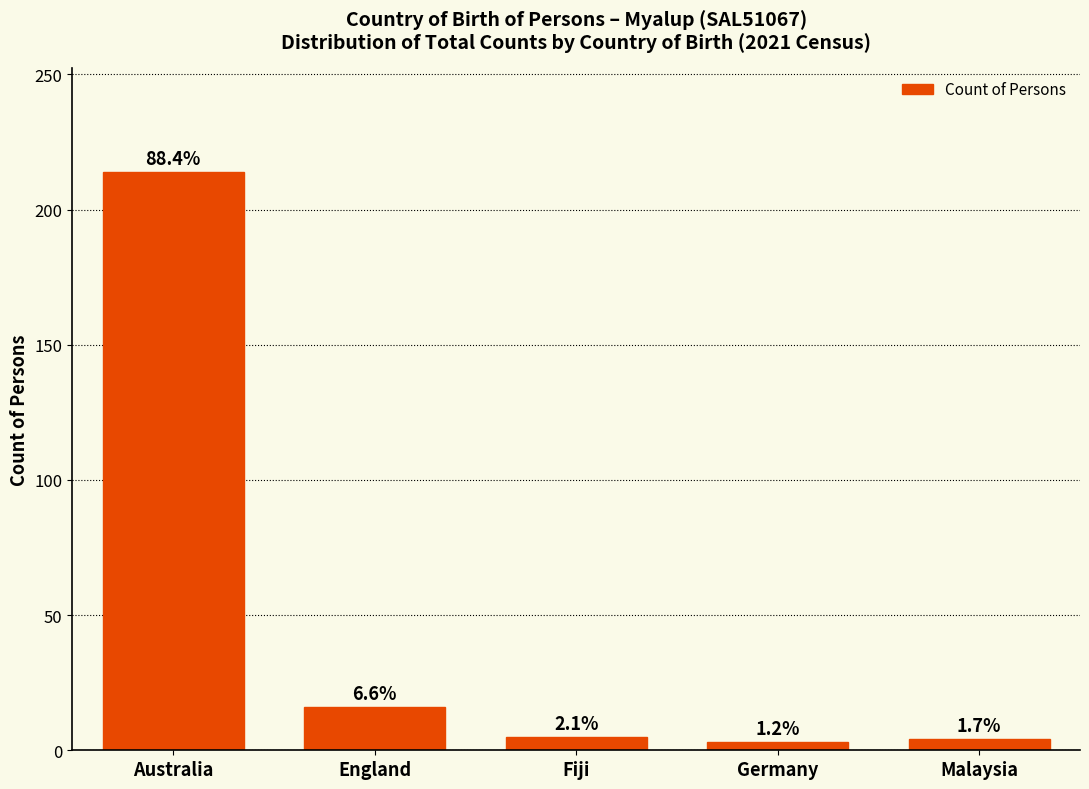

Does the chart contain any negative values?

No